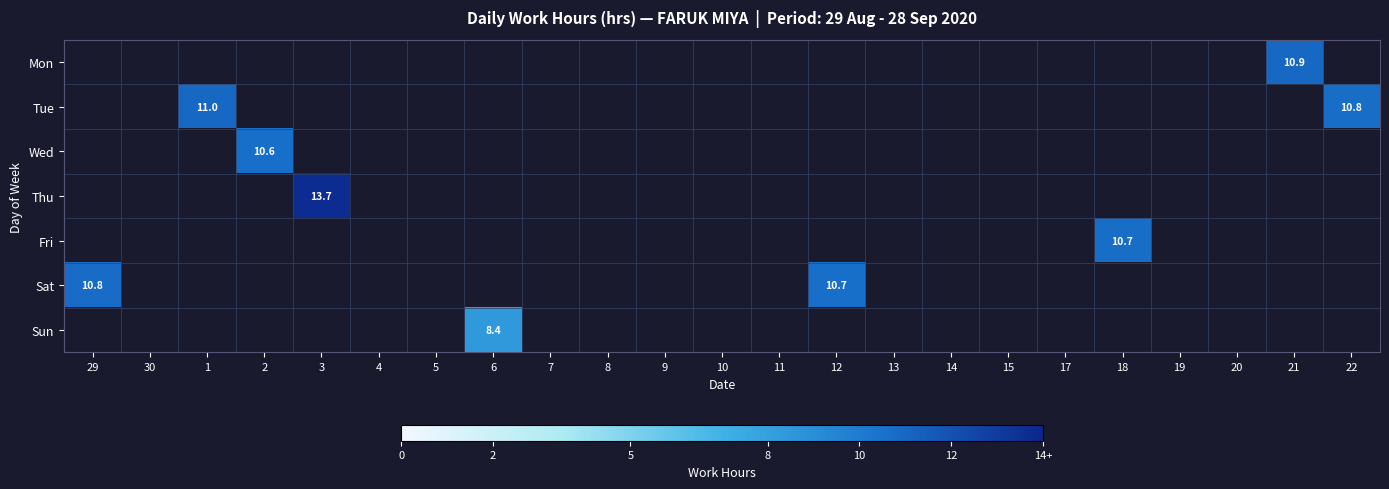

The value of Mon at 29 is 0.0. True or false?

True